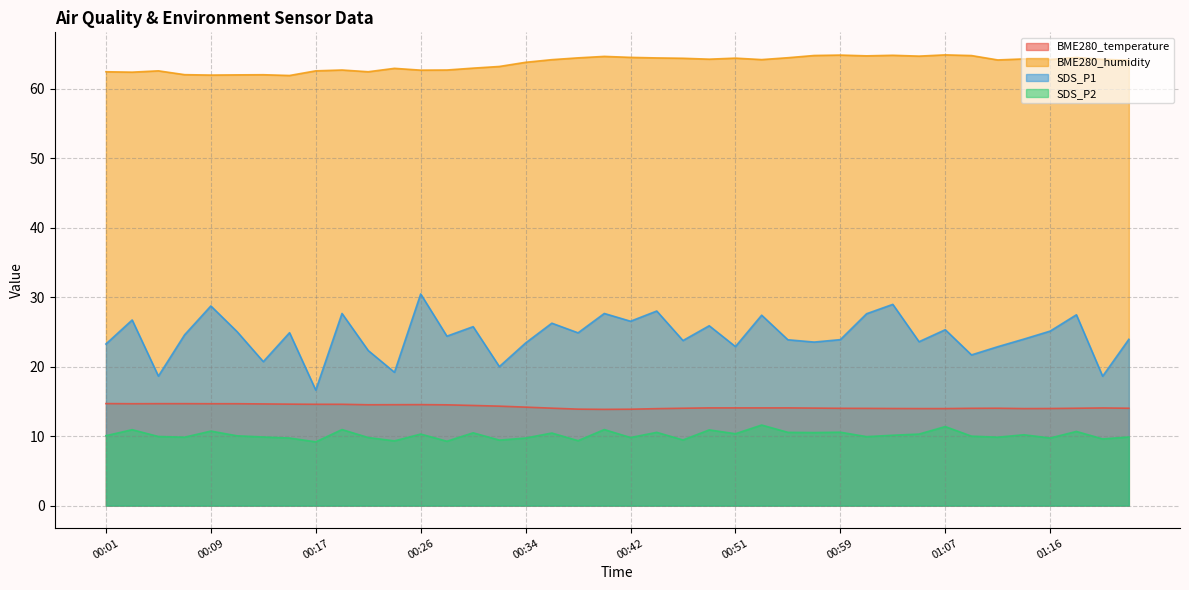

What is the label of the 26th point from the right?

00:30